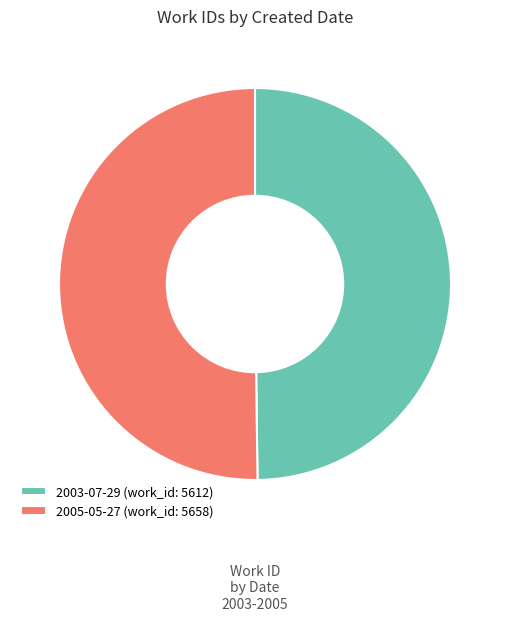

Do 2003-07-29 (work_id: 5612) and 2005-05-27 (work_id: 5658) together represent more than half of the pie?

Yes